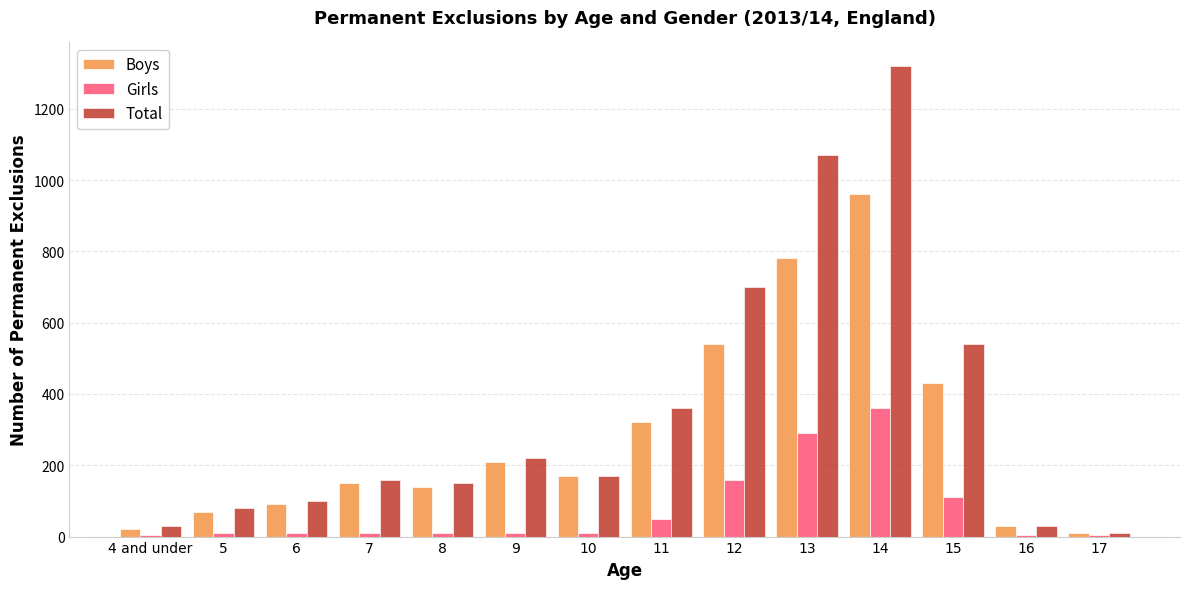

Between 13 and 15, which series saw the biggest shift?

Total